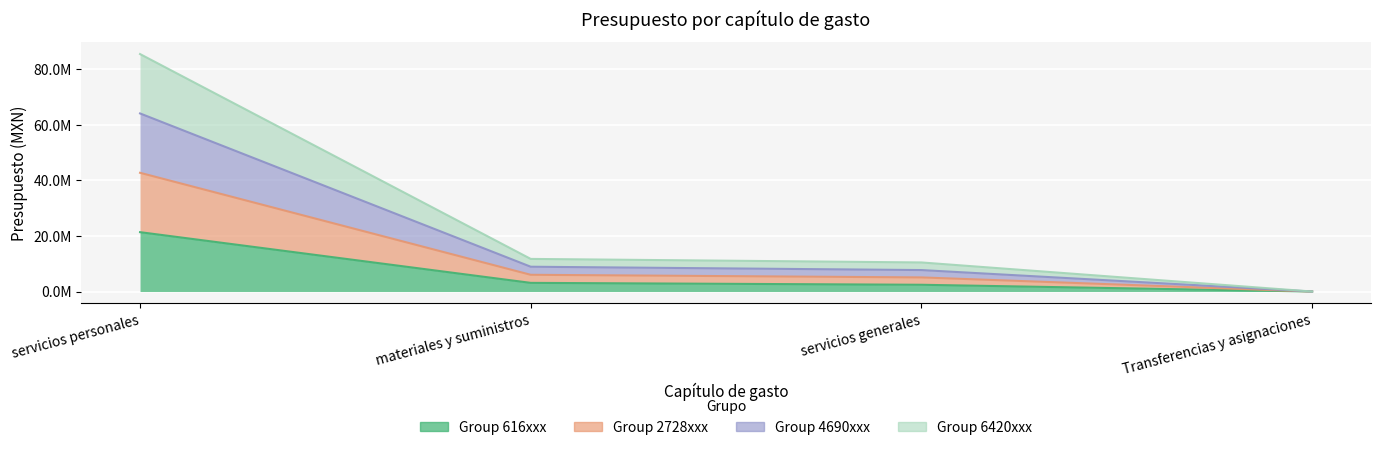

True or false: Group 2728xxx and Group 616xxx cross at least once.

False